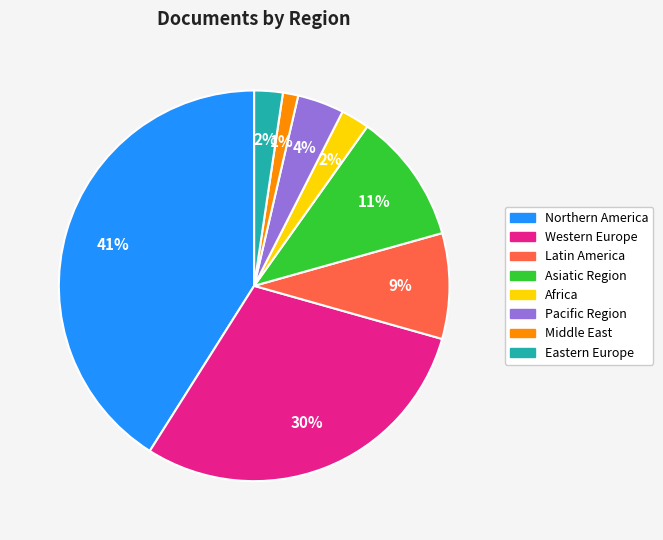

Does any single category account for the majority?

No